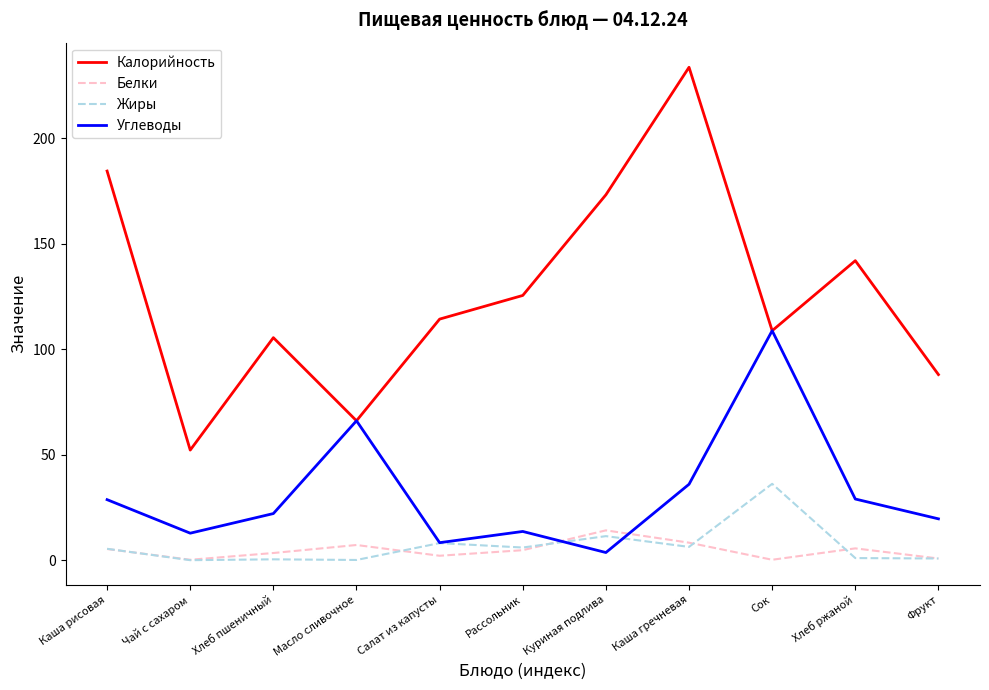

At how many categories does at least one series exceed 157?

3